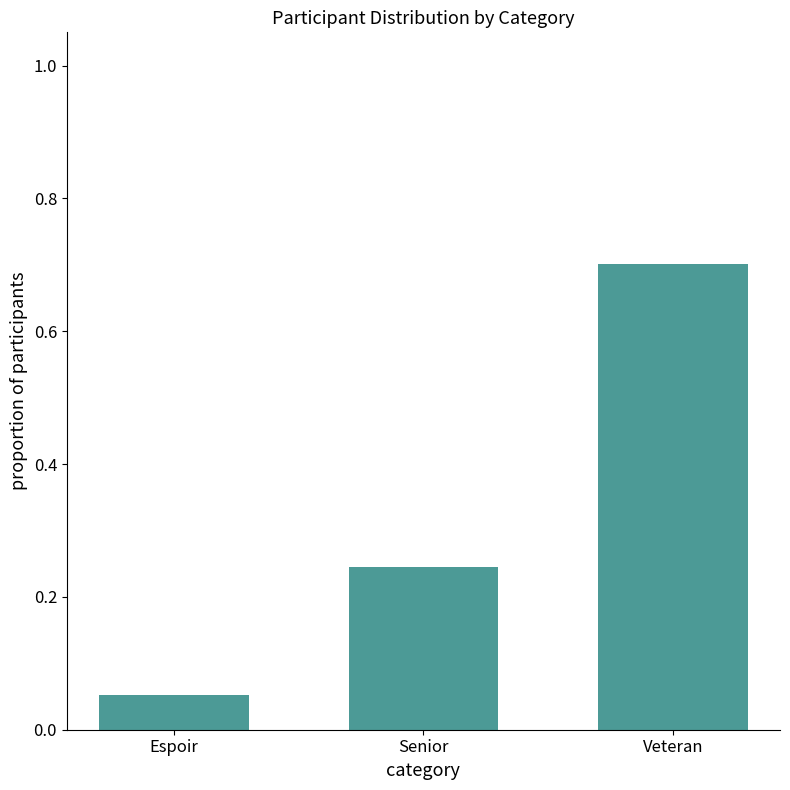

Rank the categories by value from highest to lowest.

Veteran, Senior, Espoir